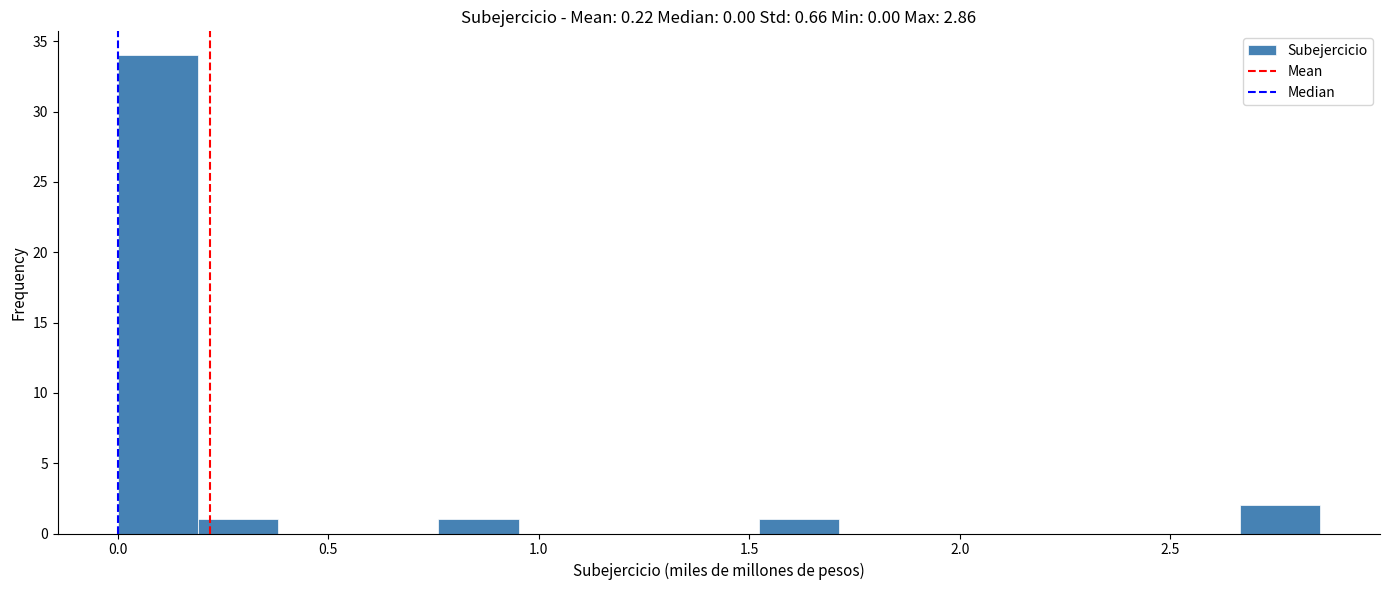

Read against the x-axis, roughly where is the centre of the tallest bar?

0.10